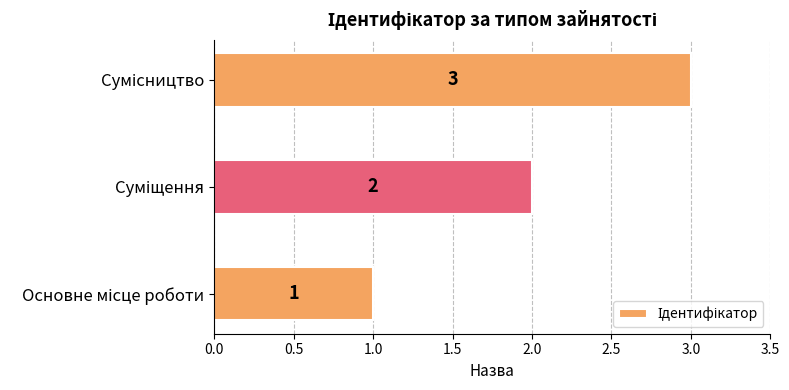

How many values are below 2?

1